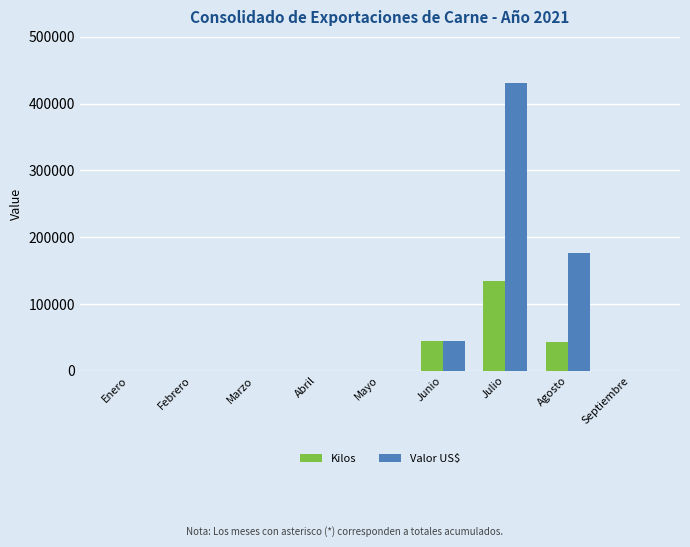

What is the sum of the Valor US$ values at Junio and Marzo?

43951.7